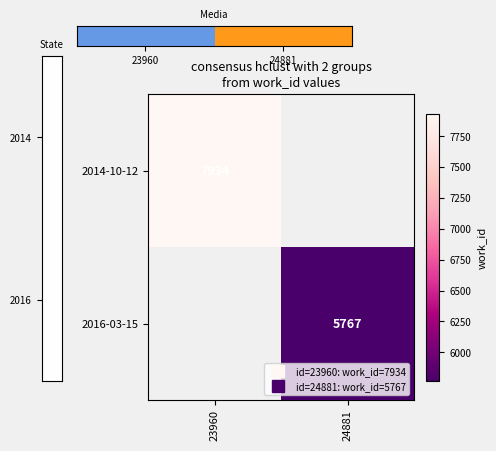

Is the value of 2016-03-15 at 23960 greater than the value of 2014-10-12 at 23960?

No